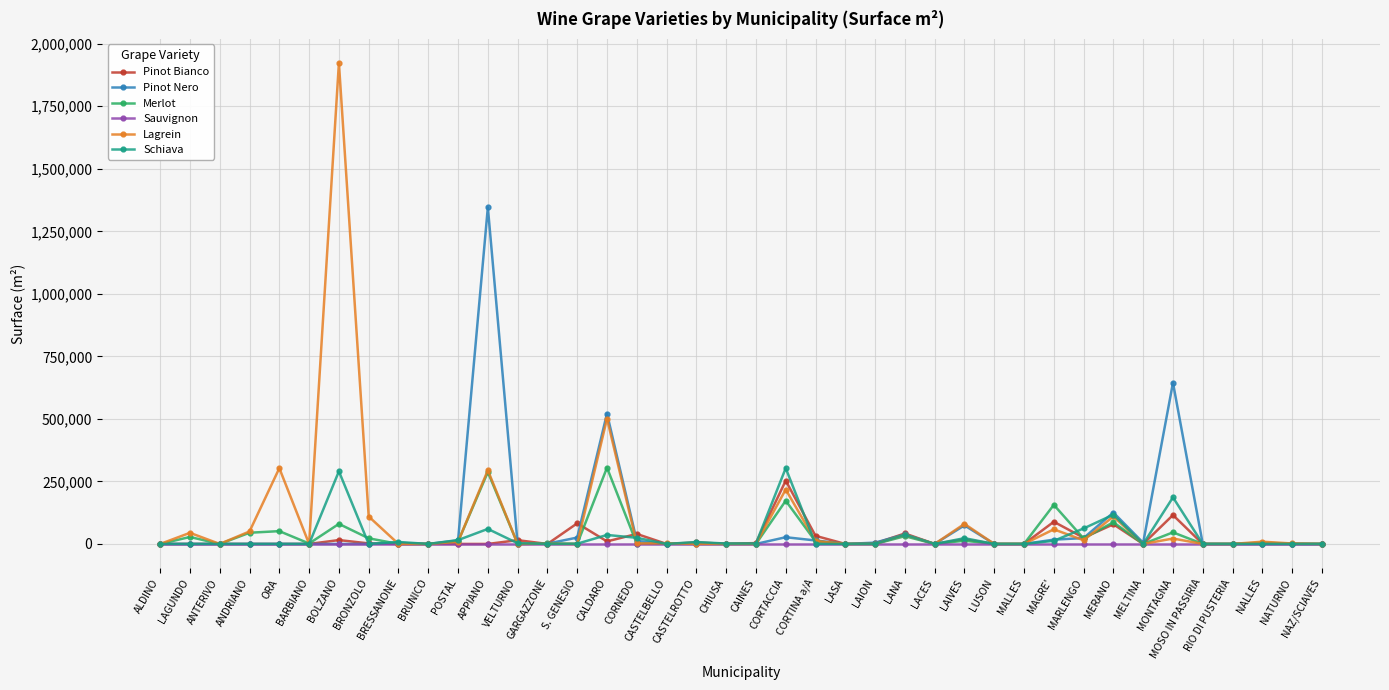

The Merlot series shows -166746 at RIO DI PUSTERIA. True or false?

False